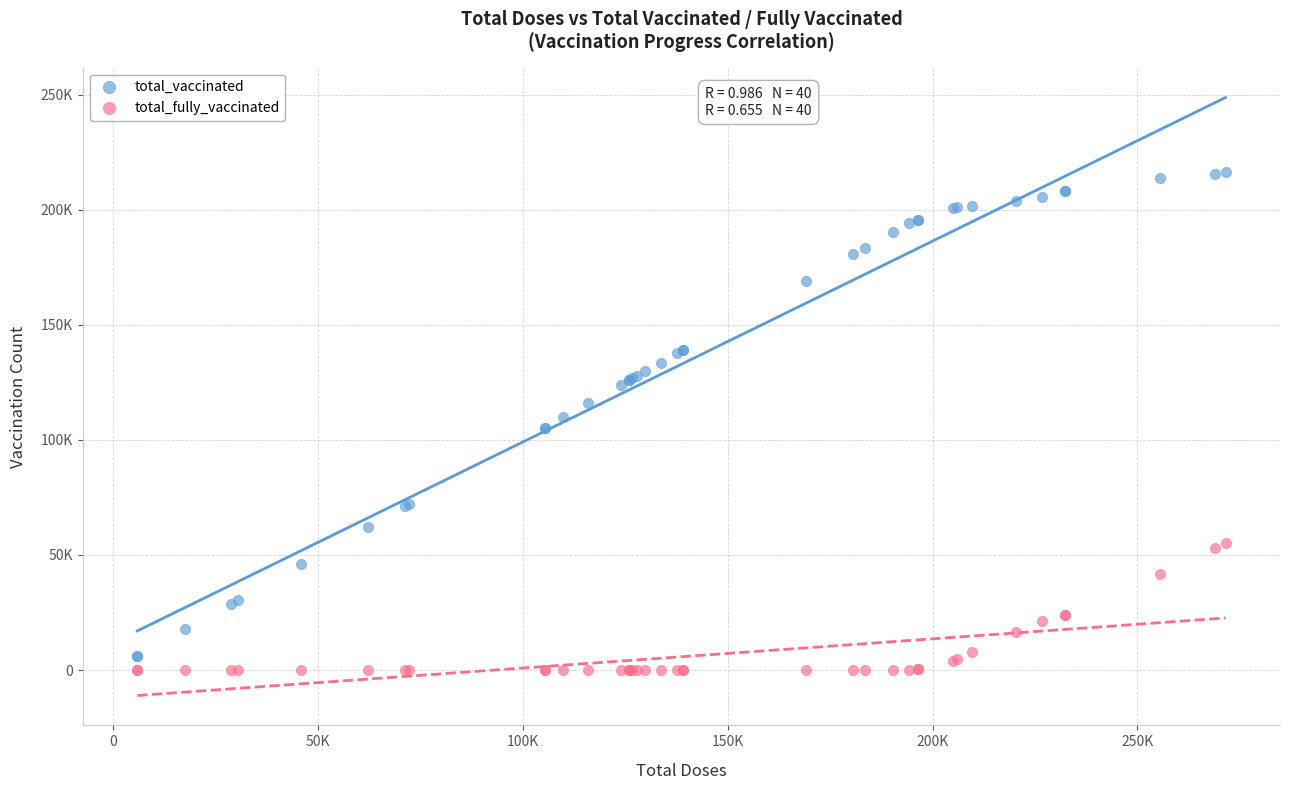

Which series contains the lowest Y value?

total_fully_vaccinated